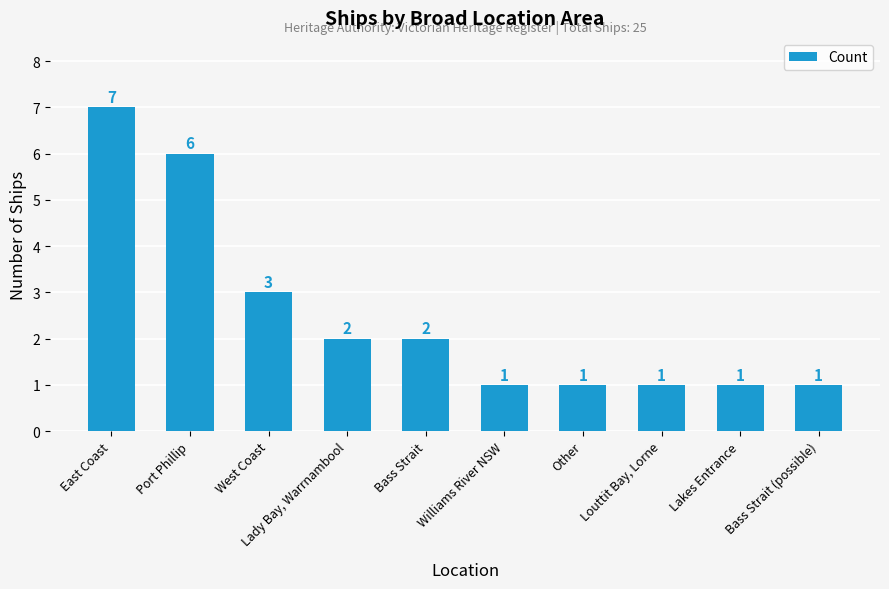

What is the value of the 8th bar from the left?

1